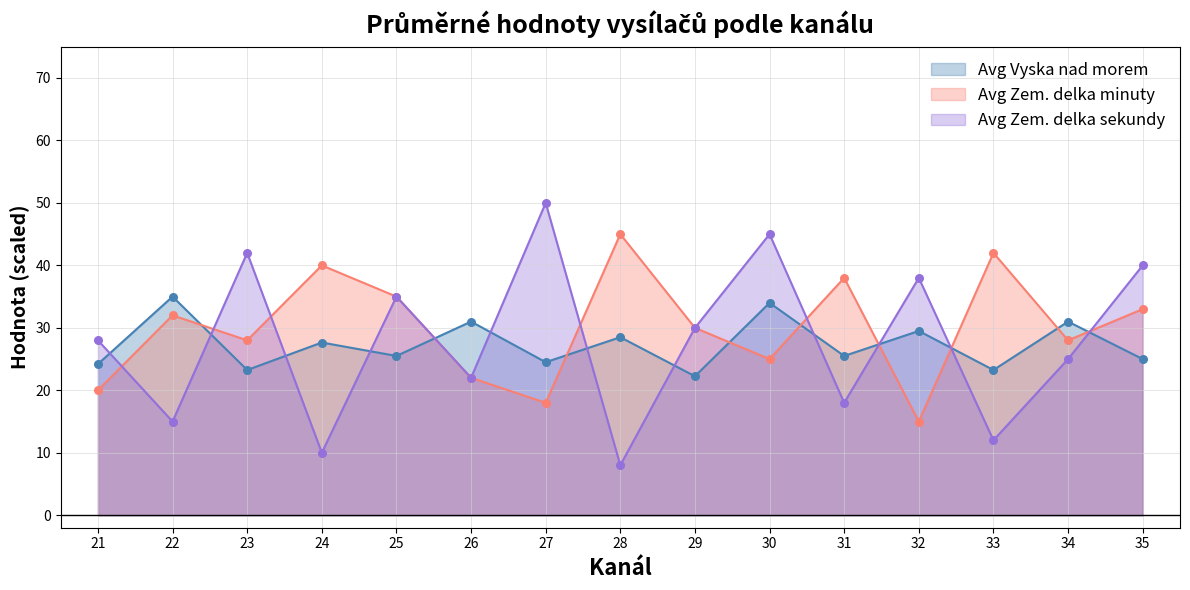

Which series contains the highest Y value?

Avg Zem. delka sekundy